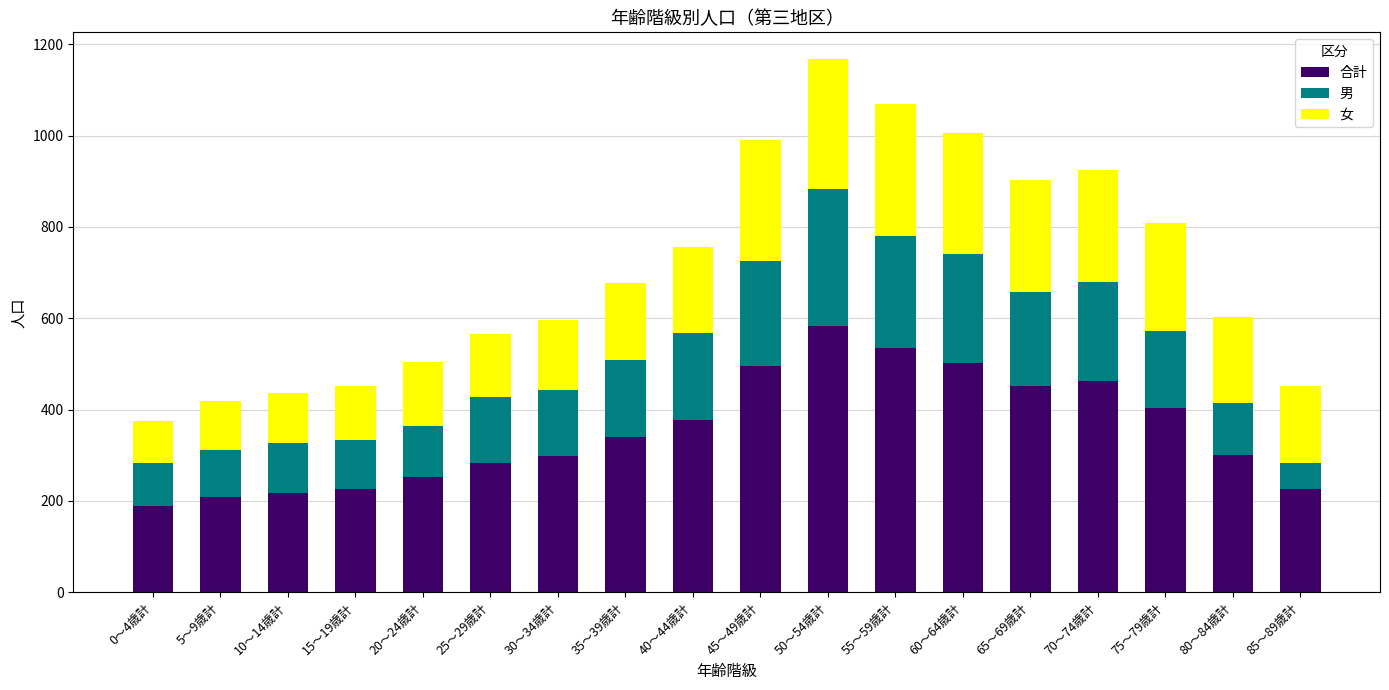

Which category has the highest value in the 合計 series?

50～54歳計